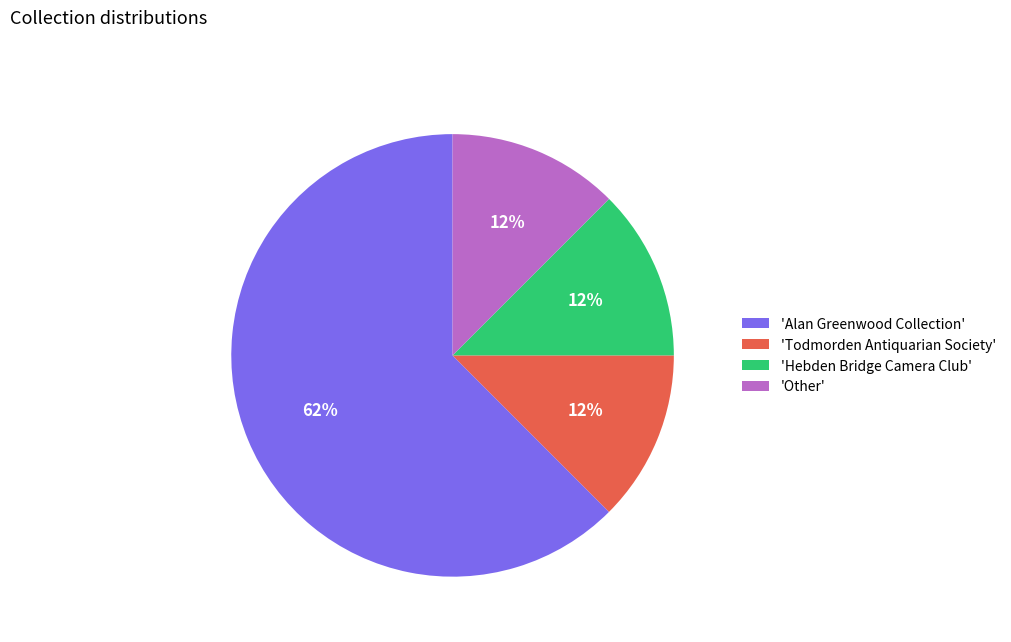

Which slice is the largest?

'Alan Greenwood Collection'